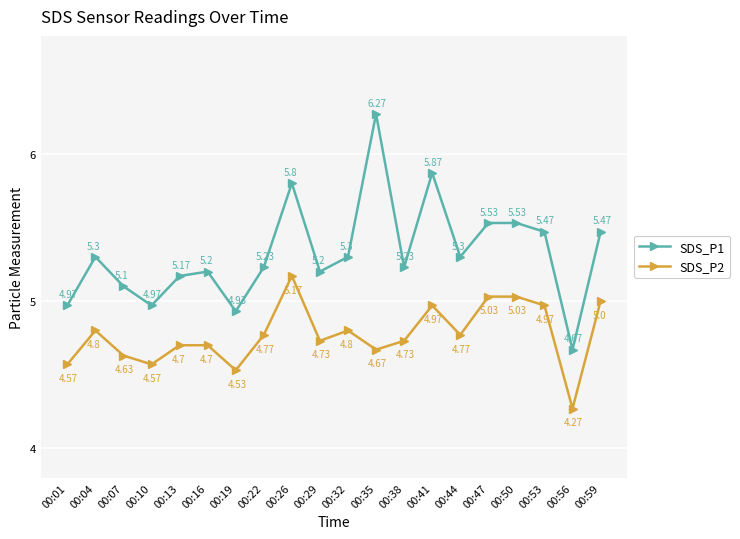

What is the minimum value for SDS_P1?

4.7